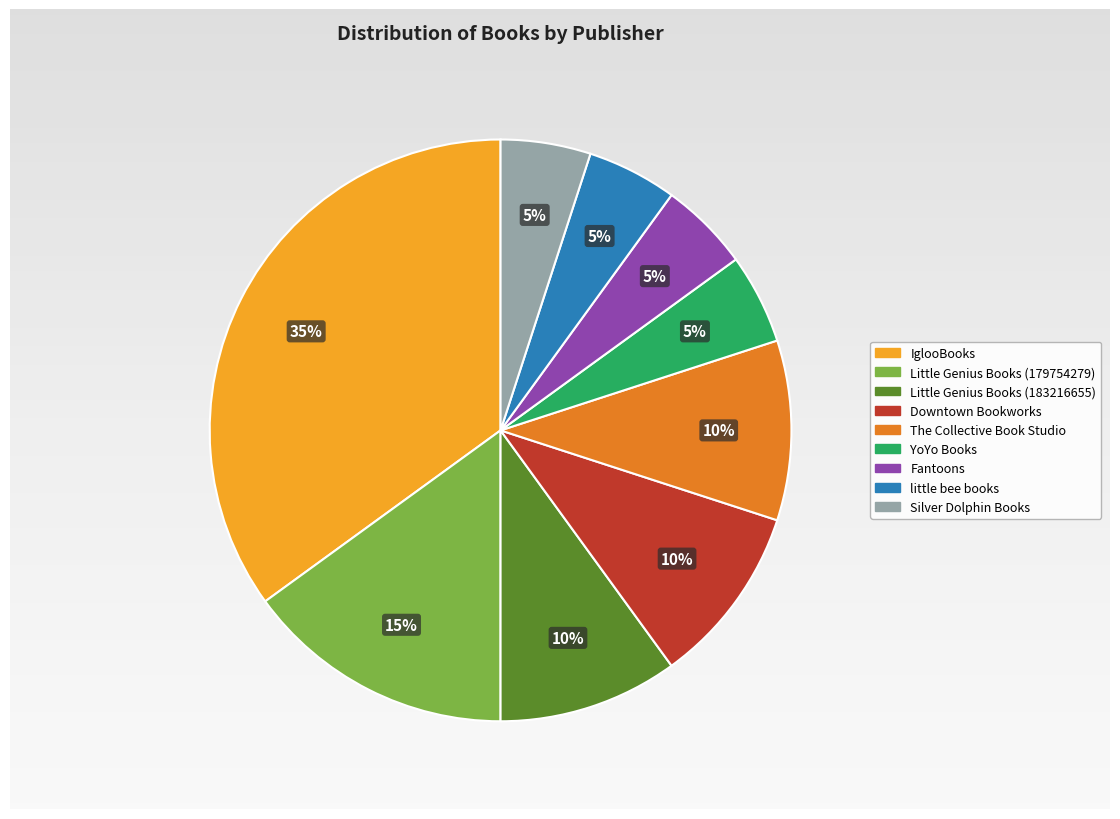

What is the largest slice in the pie chart?

IglooBooks